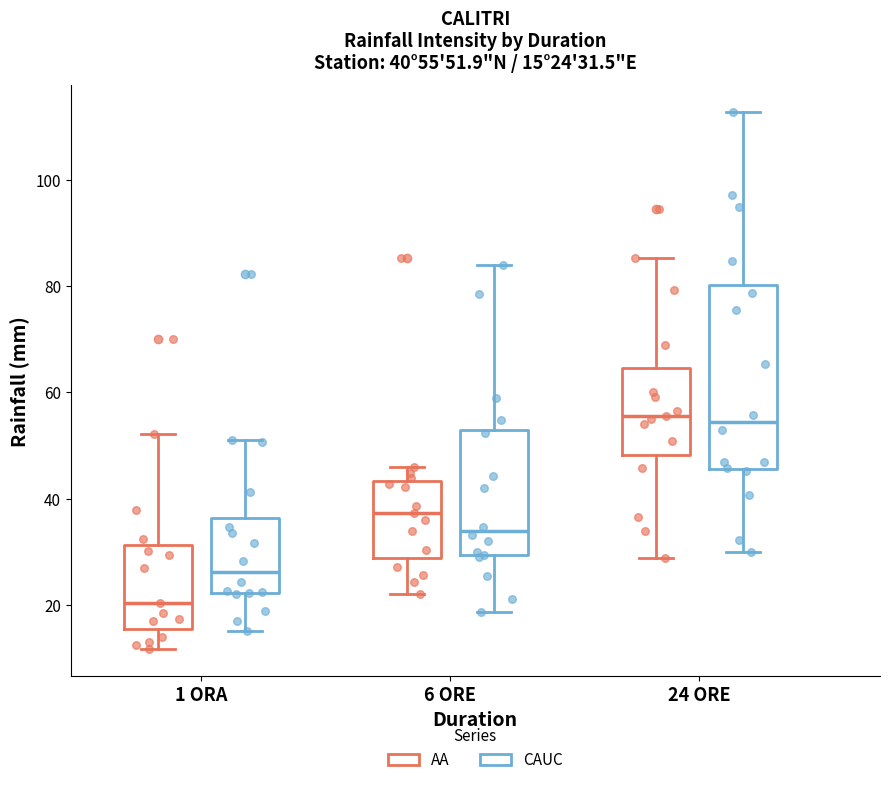

Which box's median line is the lowest?

1 ORA (AA)